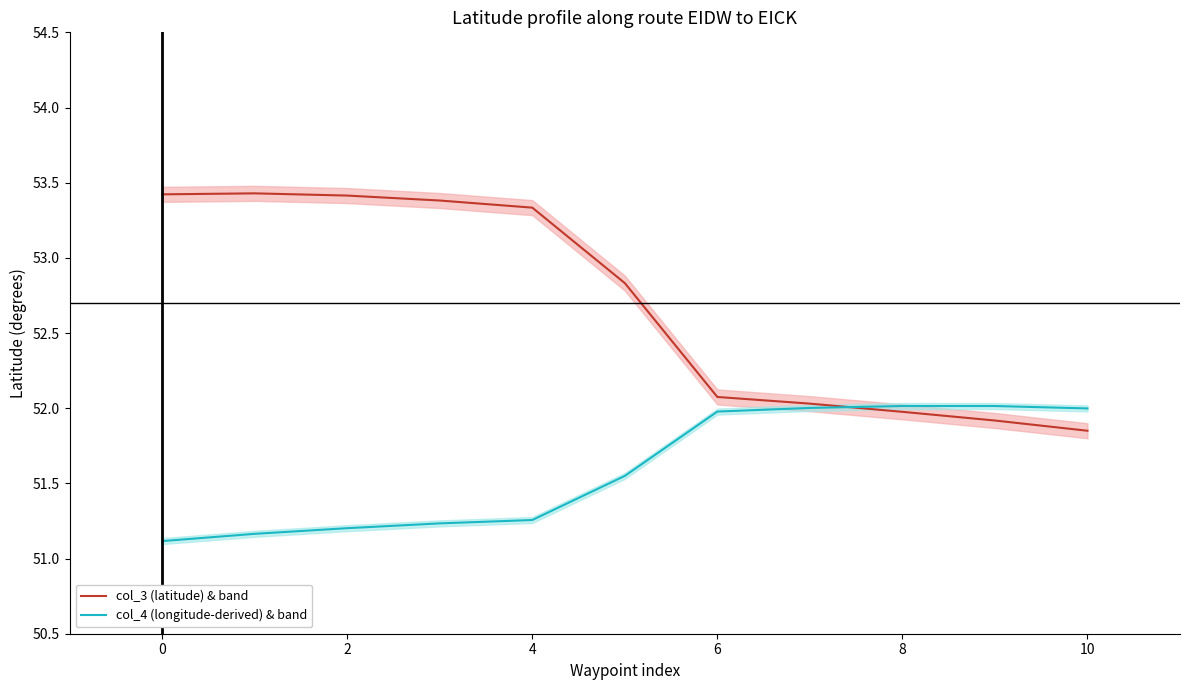

List the series in order of their peak value, lowest first.

col_4 (longitude-derived) & band, col_3 (latitude) & band